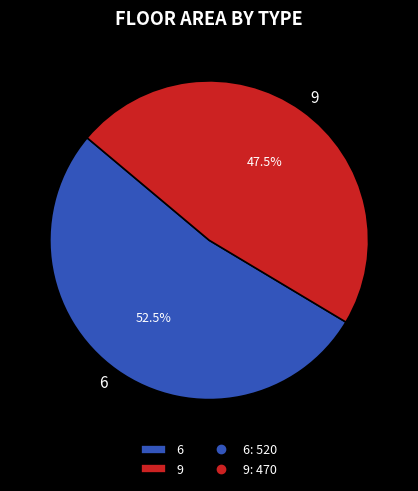

True or false: 9 accounts for 58% of the total.

False